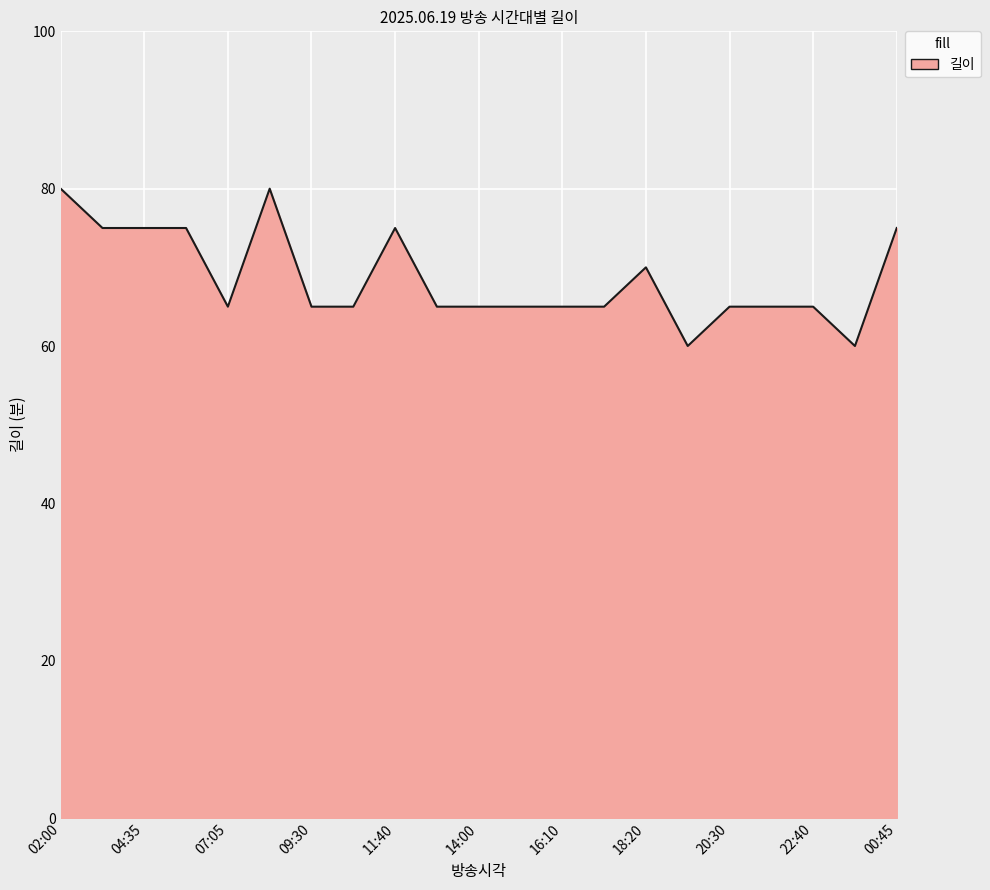

What is the smallest value displayed?

60